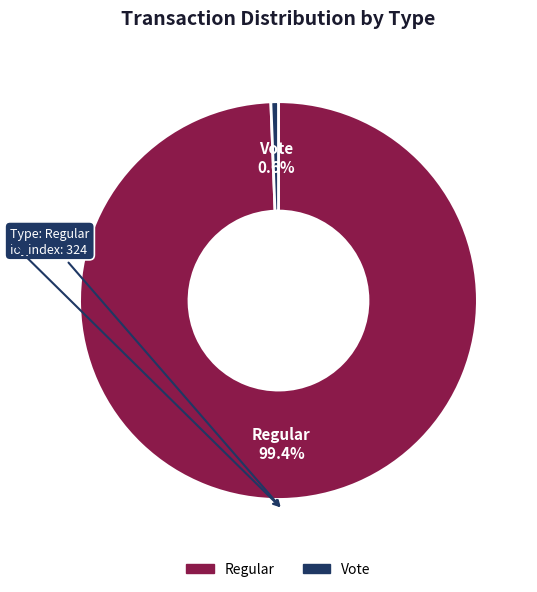

How many segments does this pie chart have?

2